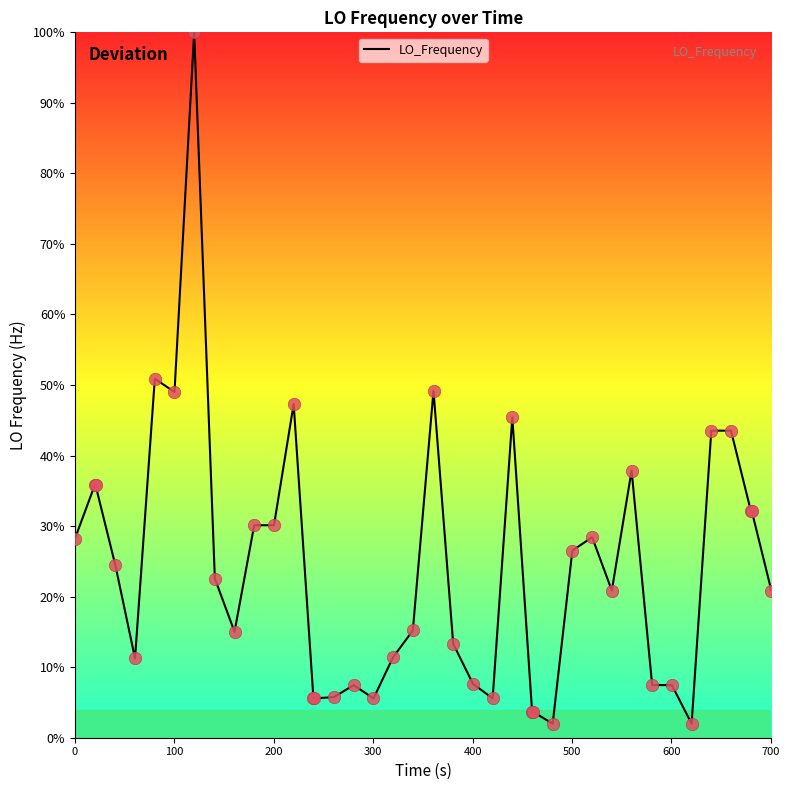

What is the difference between the maximum and minimum values?

98.0